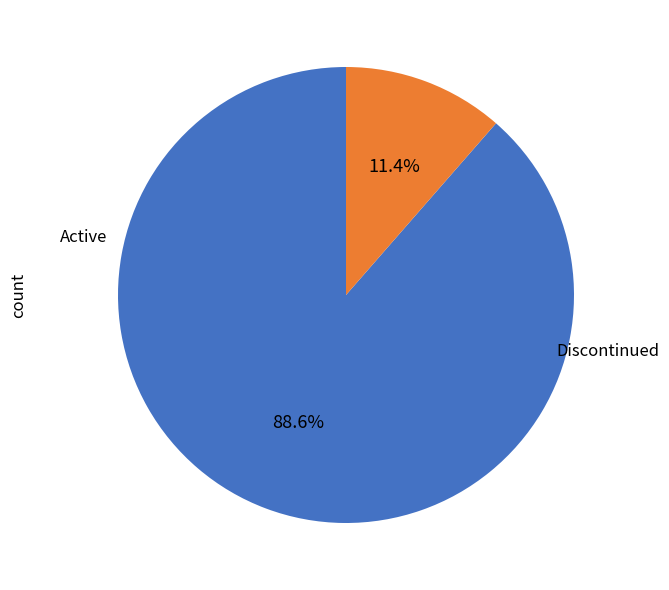

Does any single category account for the majority?

Yes